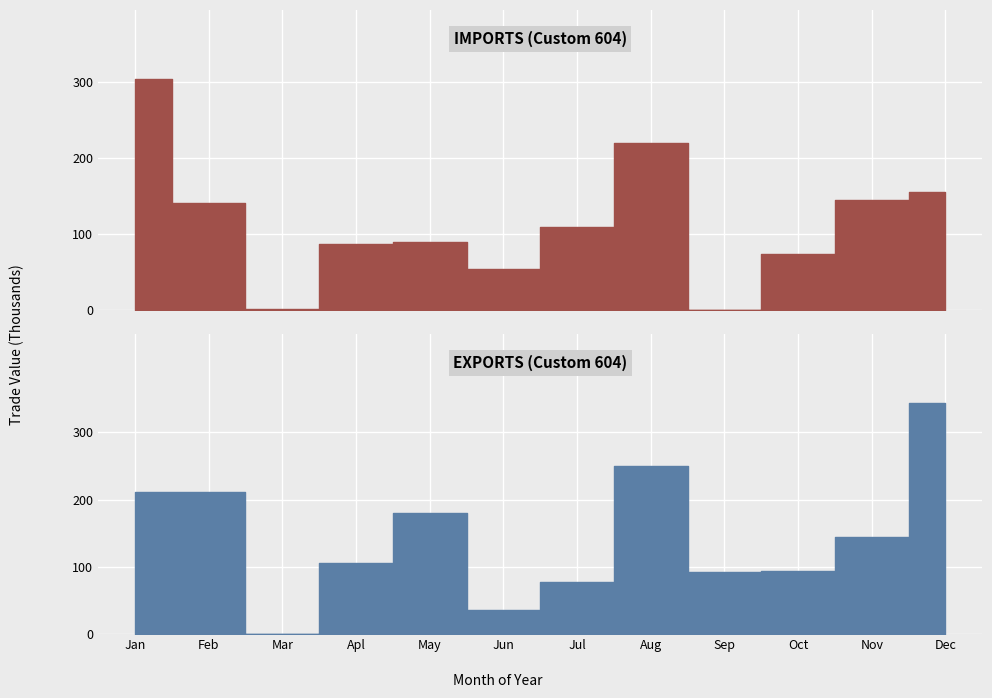

What is the total value across all series at 8?

92876